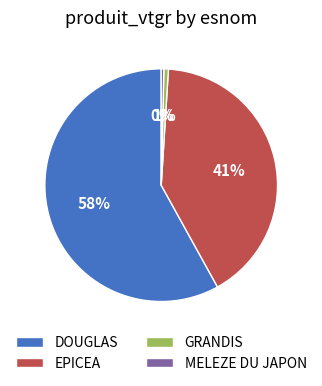

Which slice represents more than half of the pie?

DOUGLAS